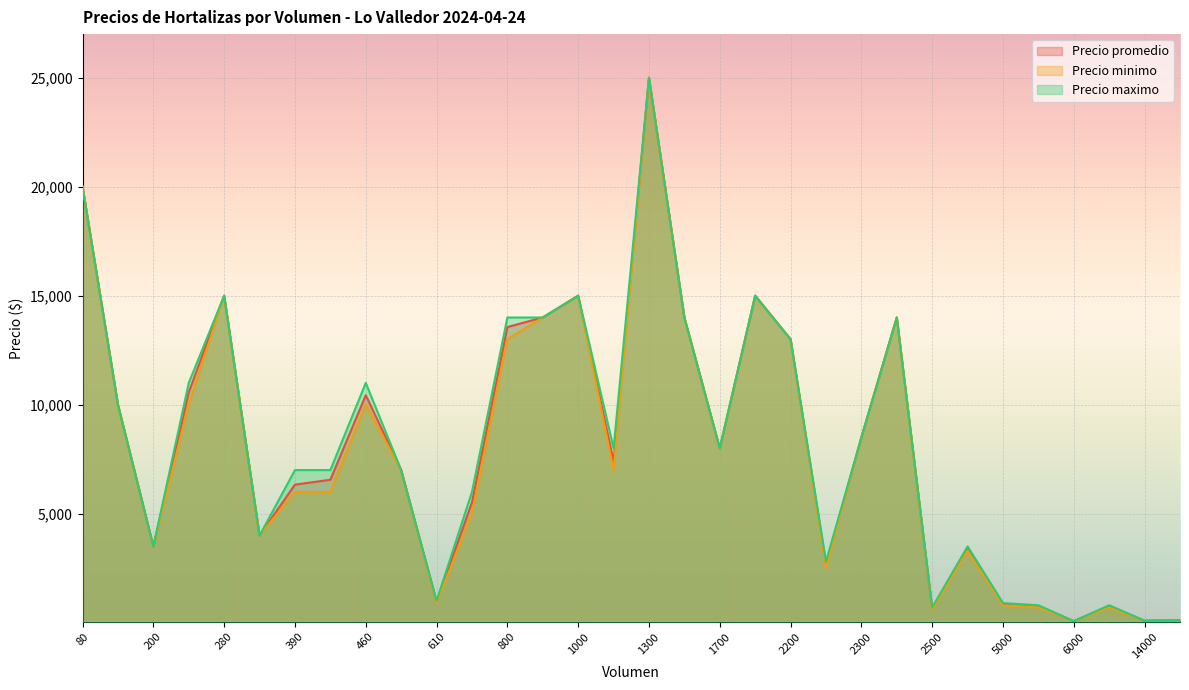

What is the total value across all series at 1000?

45000